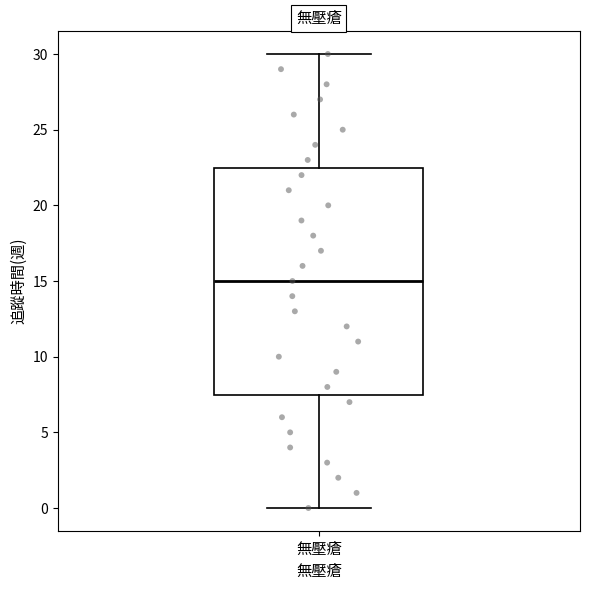

Where does the upper whisker of the box for 無壓瘡 end on the y-axis? The values are not printed on the chart, so give them approximately, as read against the axis.

30.0